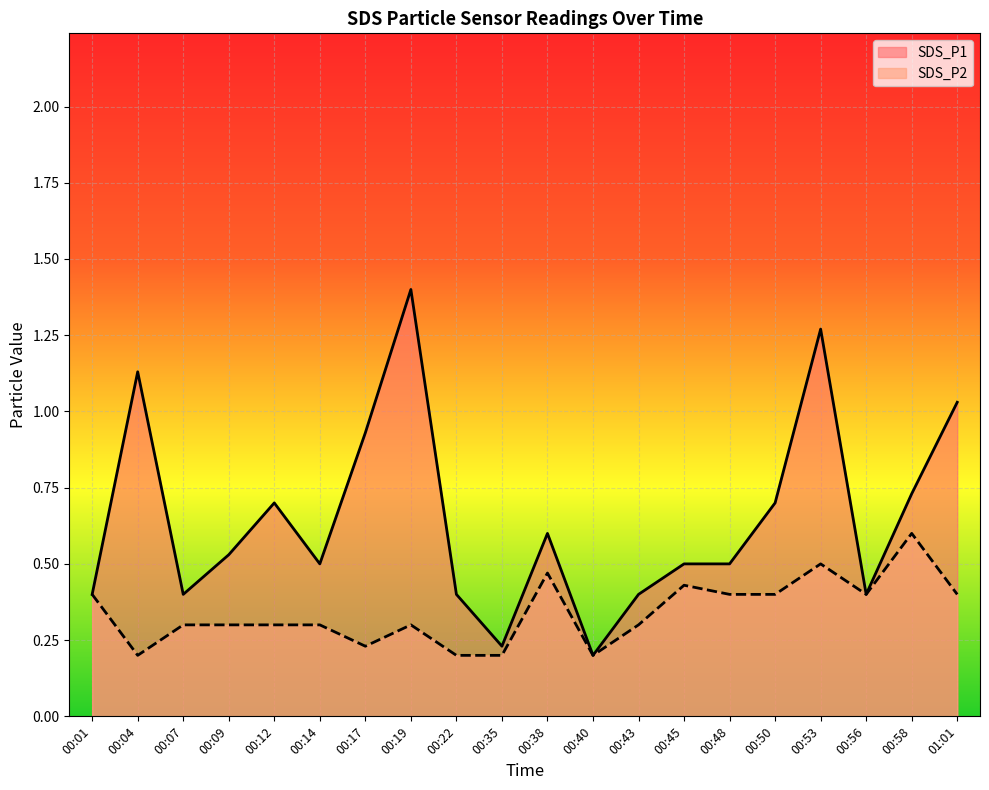

Does the chart display data point markers on the line(s)?

No